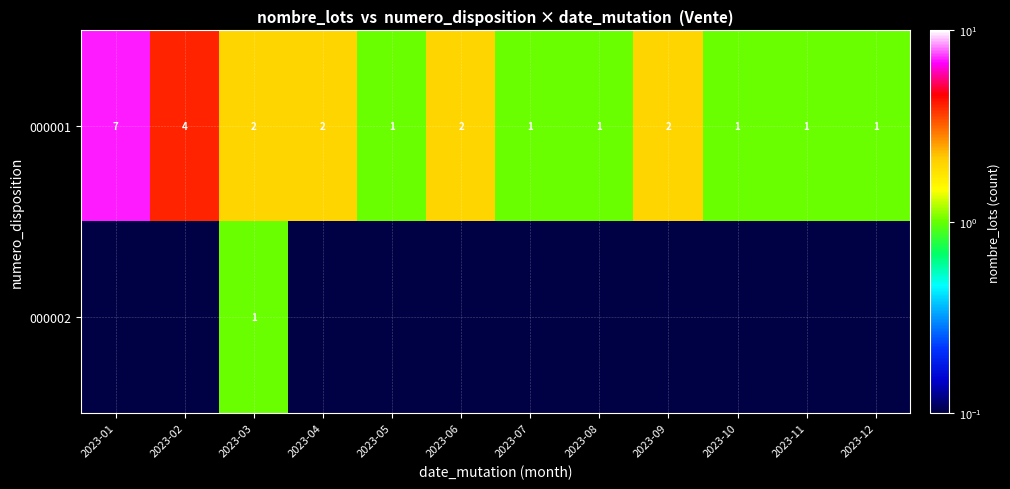

Is the value of 000001 at 2023-06 greater than the value of 000002 at 2023-03?

Yes